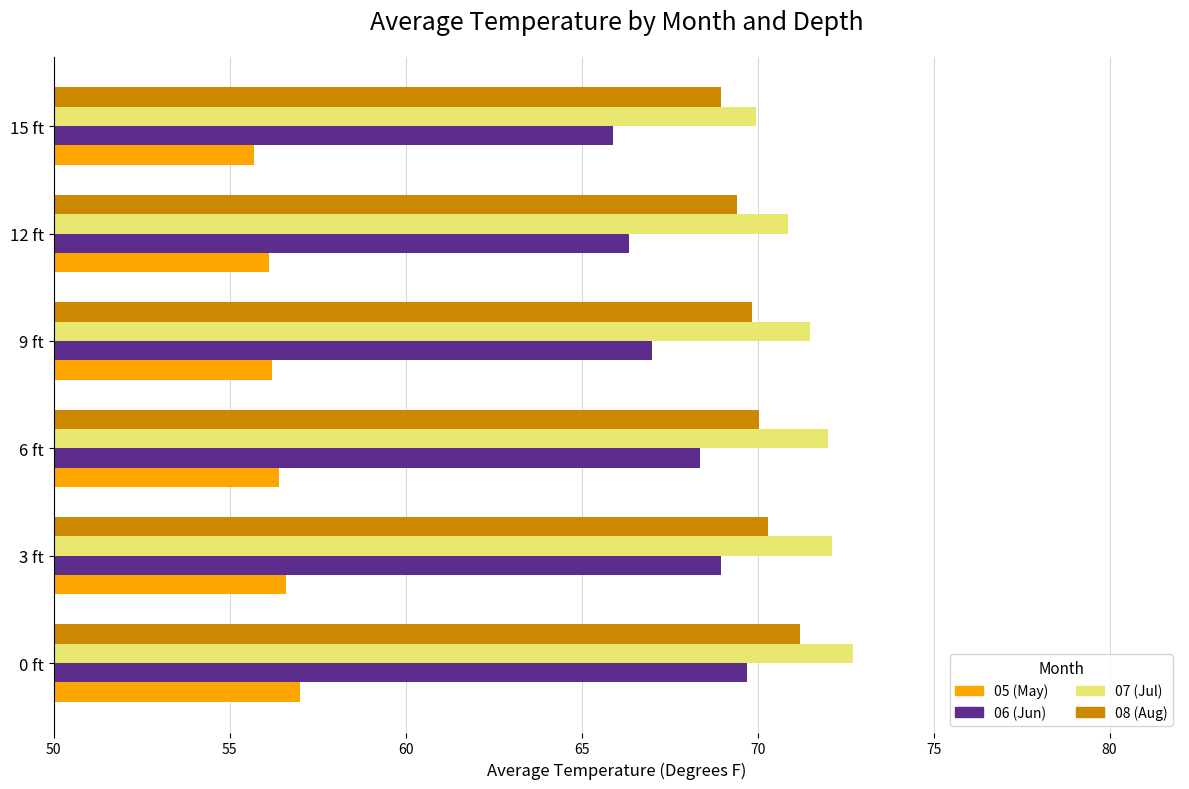

At how many categories does at least one series exceed 57?

6